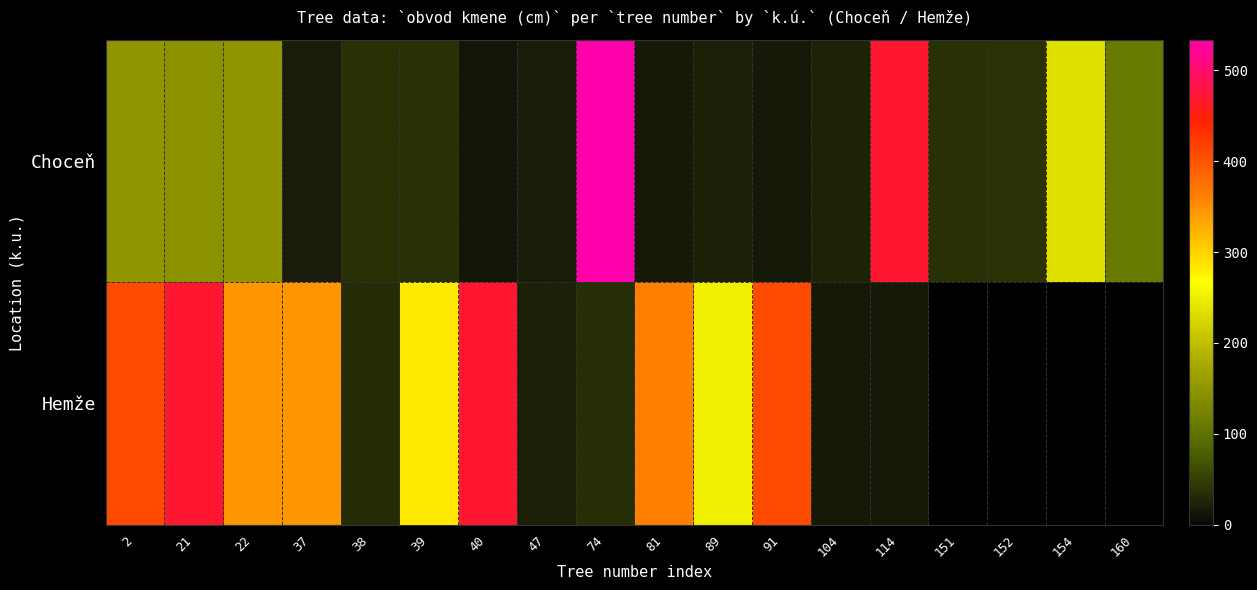

The value of Choceň at 39 is 36.0. True or false?

True